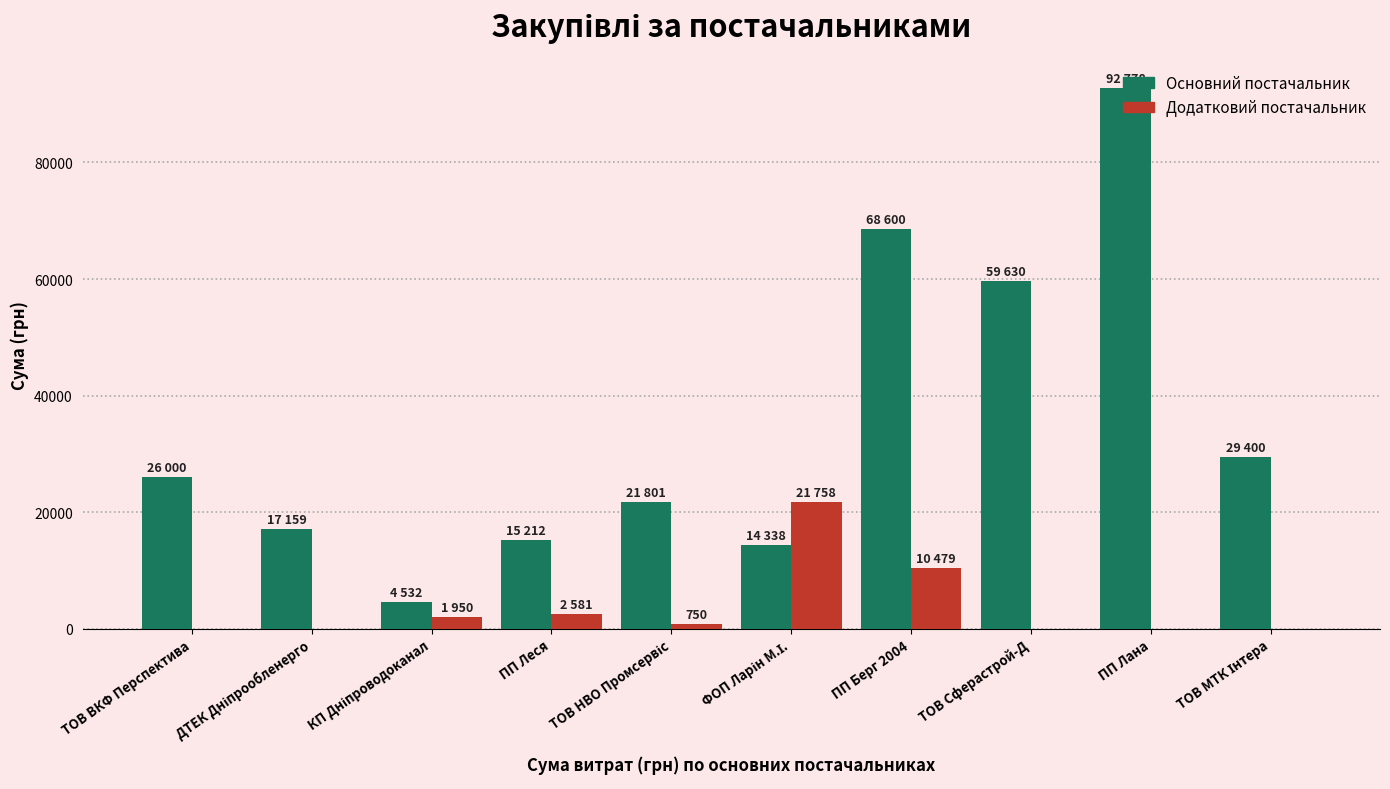

True or false: Основний постачальник has a value of 3735.0 at ПП Леся.

False